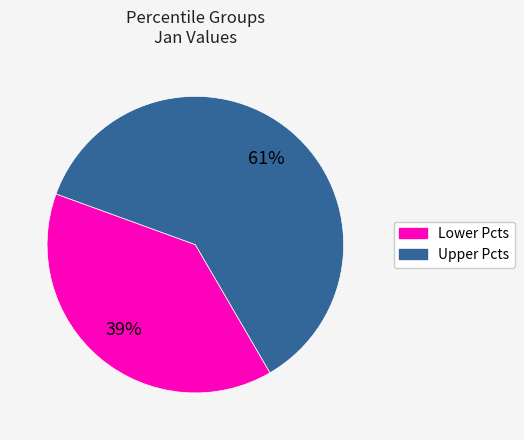

Does any single category account for the majority?

Yes